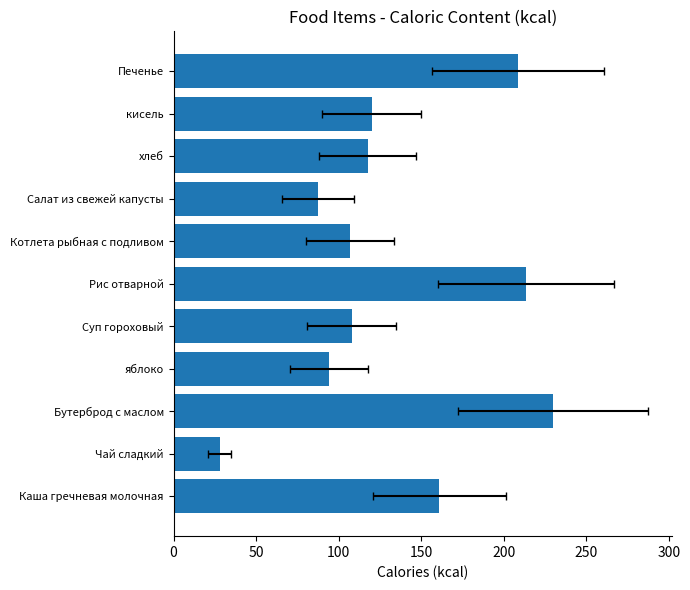

Is it true that the value at кисель is 28.5?

False